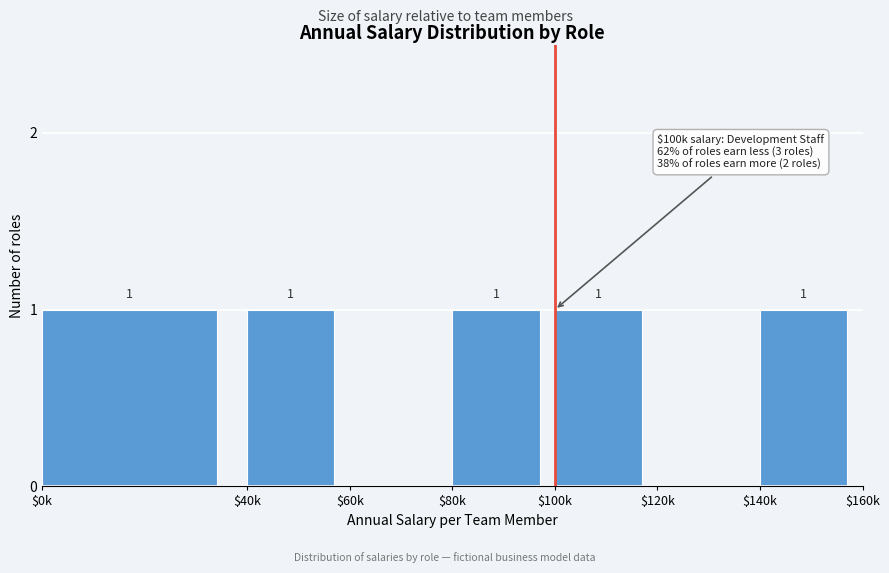

How many values are between 0 and 1?

7